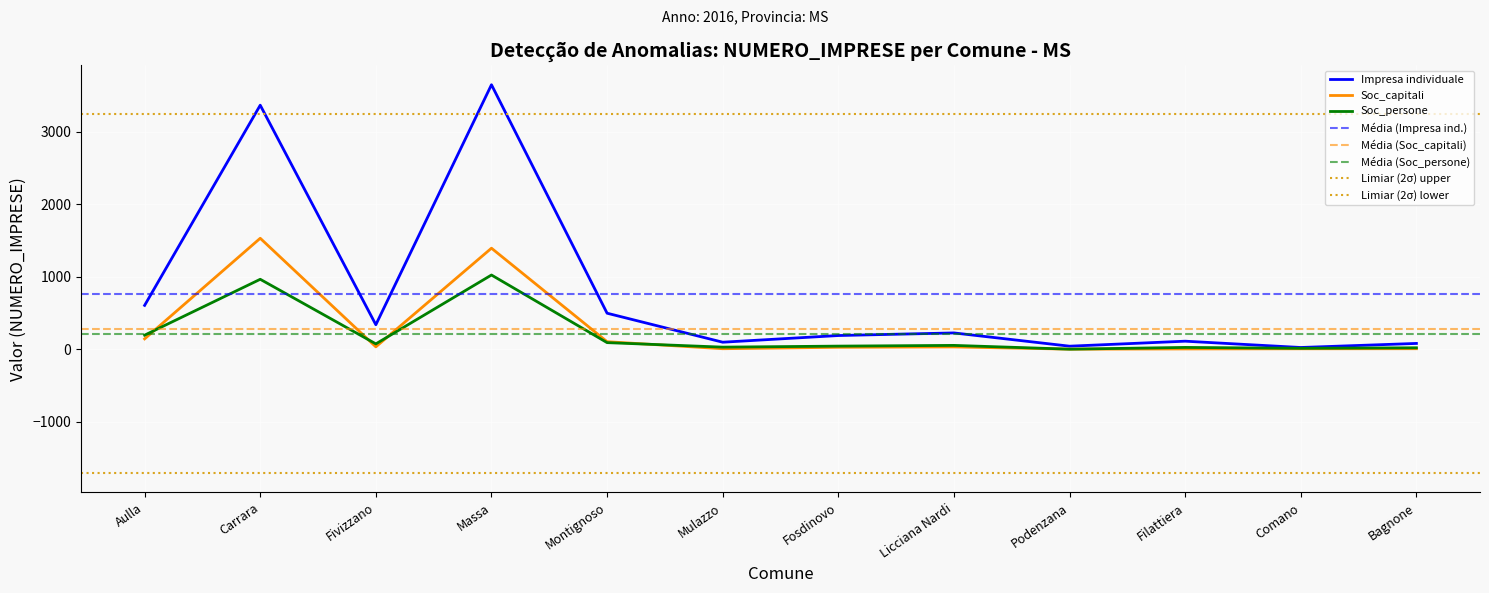

True or false: Soc_capitali and Impresa individuale intersect in this chart.

False